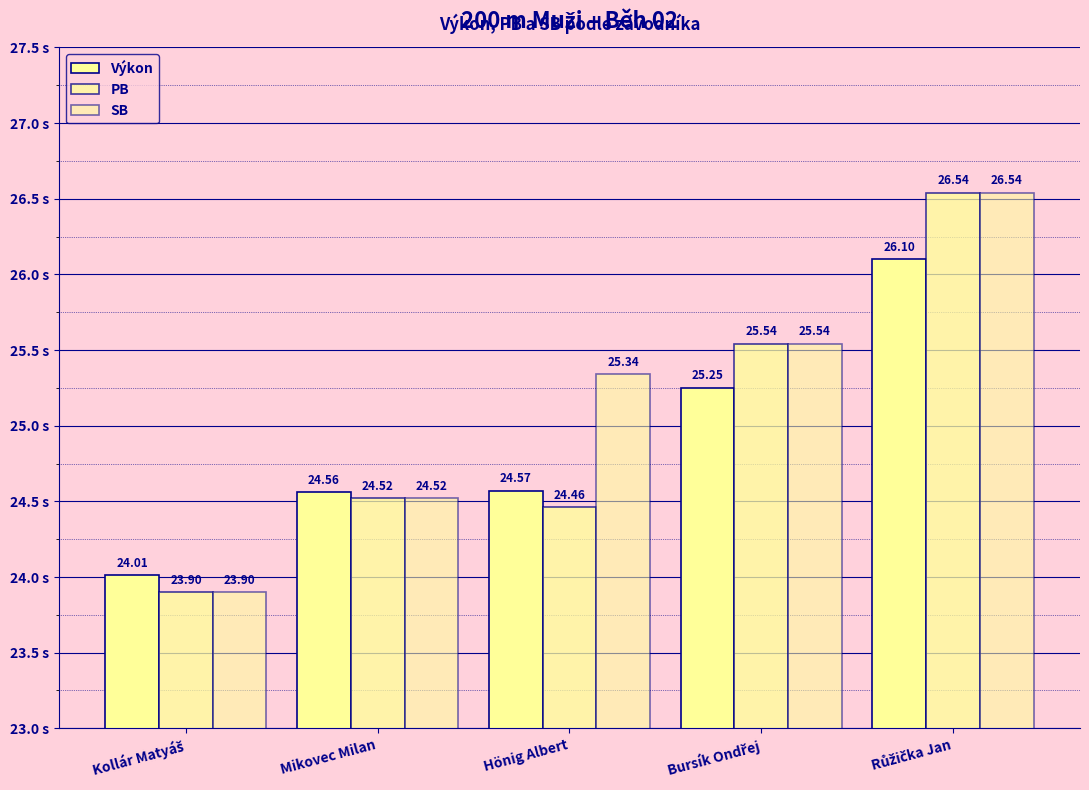

What is the spread (max minus min) of values at Hönig Albert?

0.9